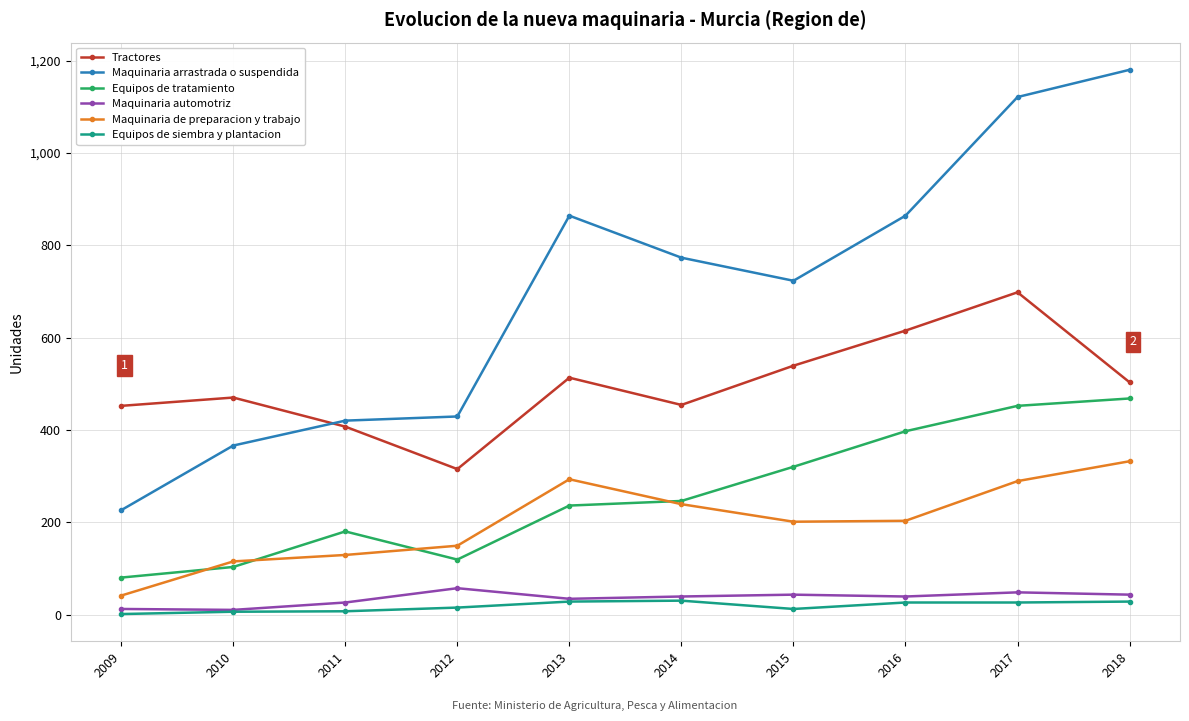

Which series has the widest spread of values?

Maquinaria arrastrada o suspendida